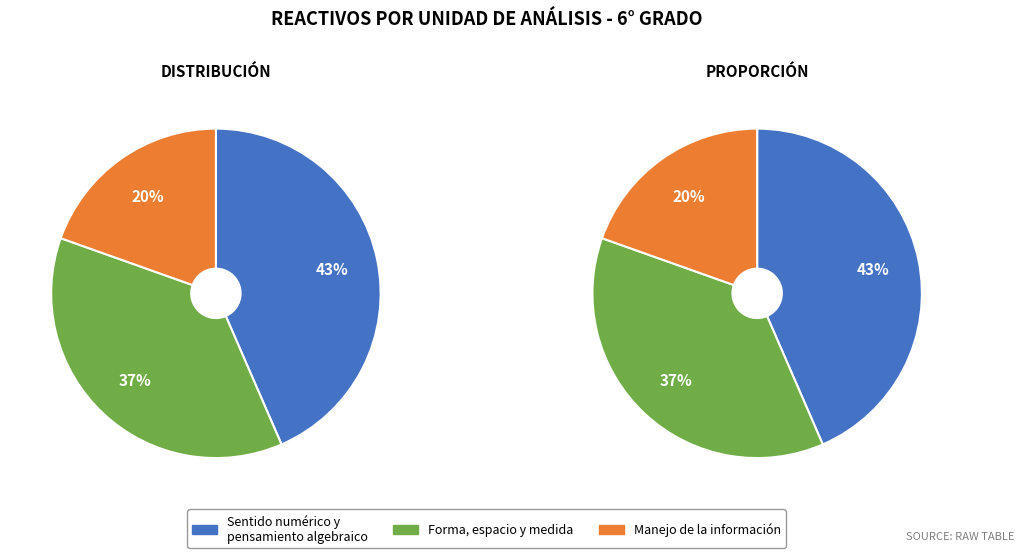

Which category has the biggest portion of the pie?

Sentido numérico y pensamiento algebraico